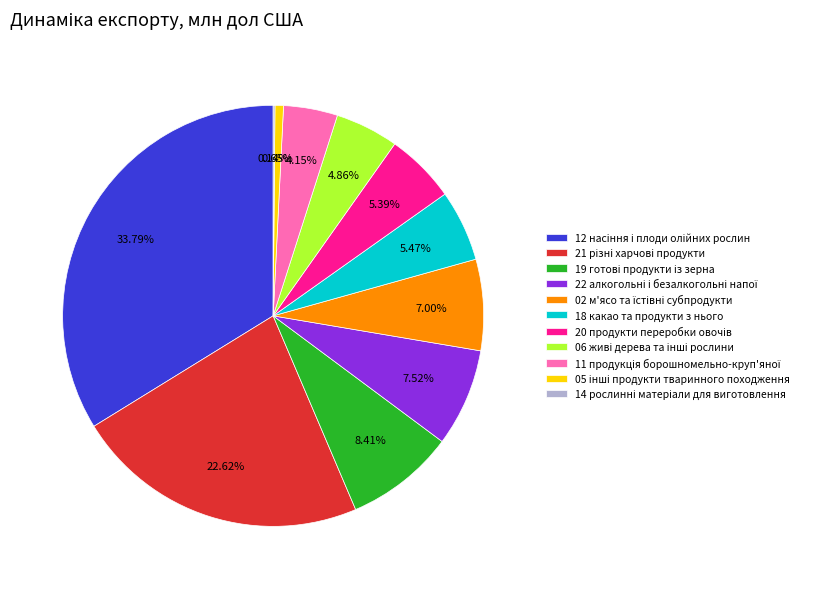

Does any single category account for the majority?

No